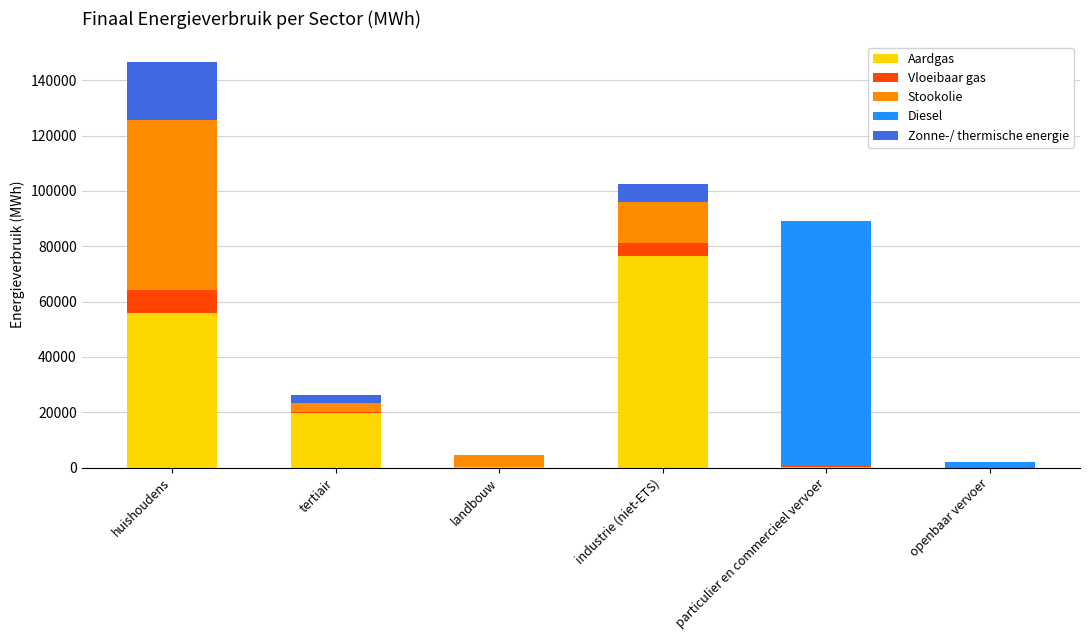

What is the maximum value for Aardgas?

76557.2